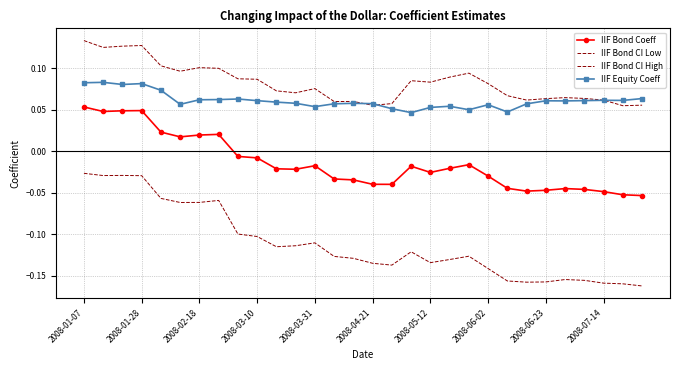

What is the average value of the IIF Bond CI Low series?

-0.1